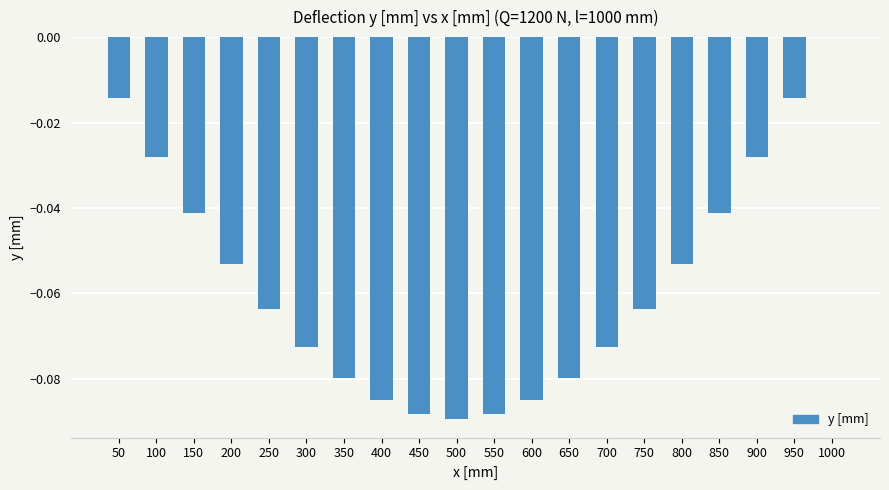

What is the sum of all values?

-1.1